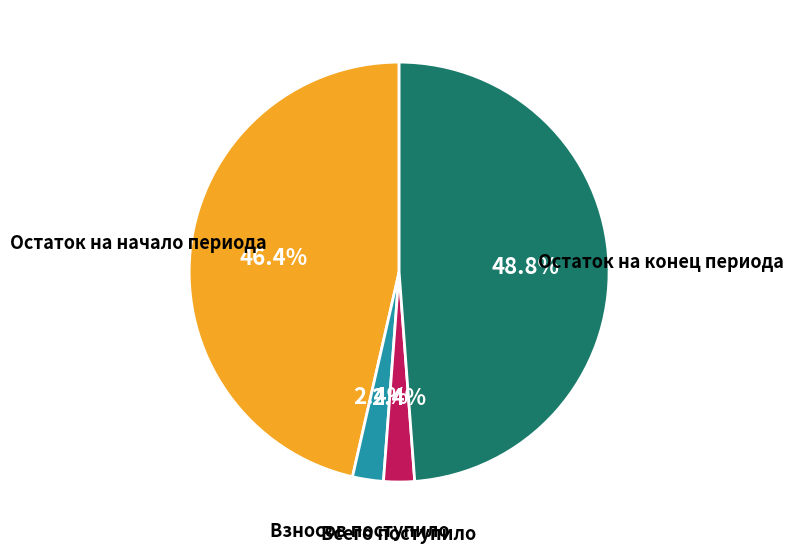

To the nearest percent, what portion does Остаток на начало периода represent?

46%